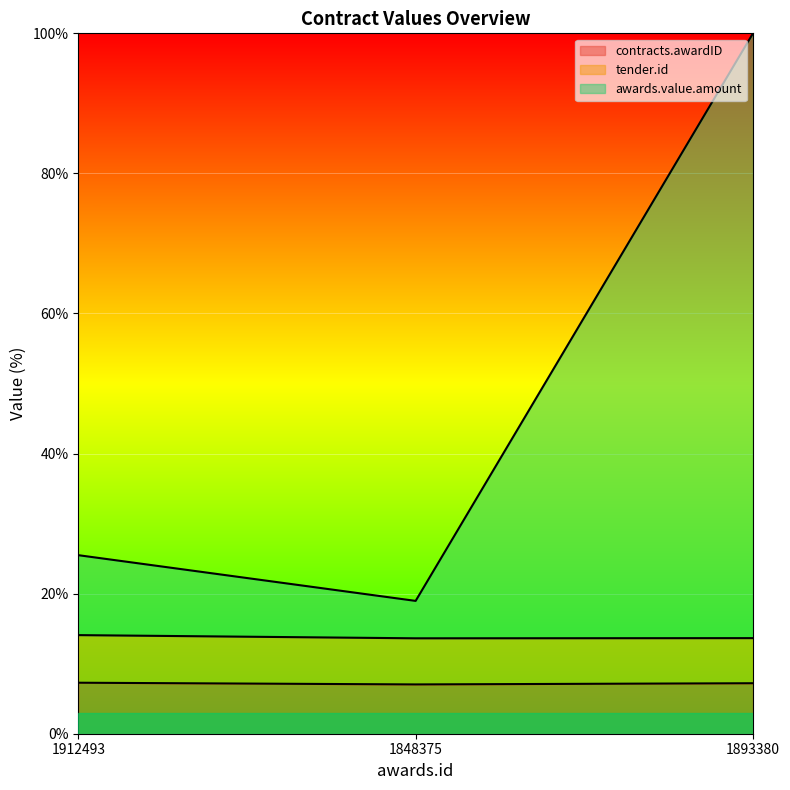

What is the label of the 2nd point from the right?

1848375